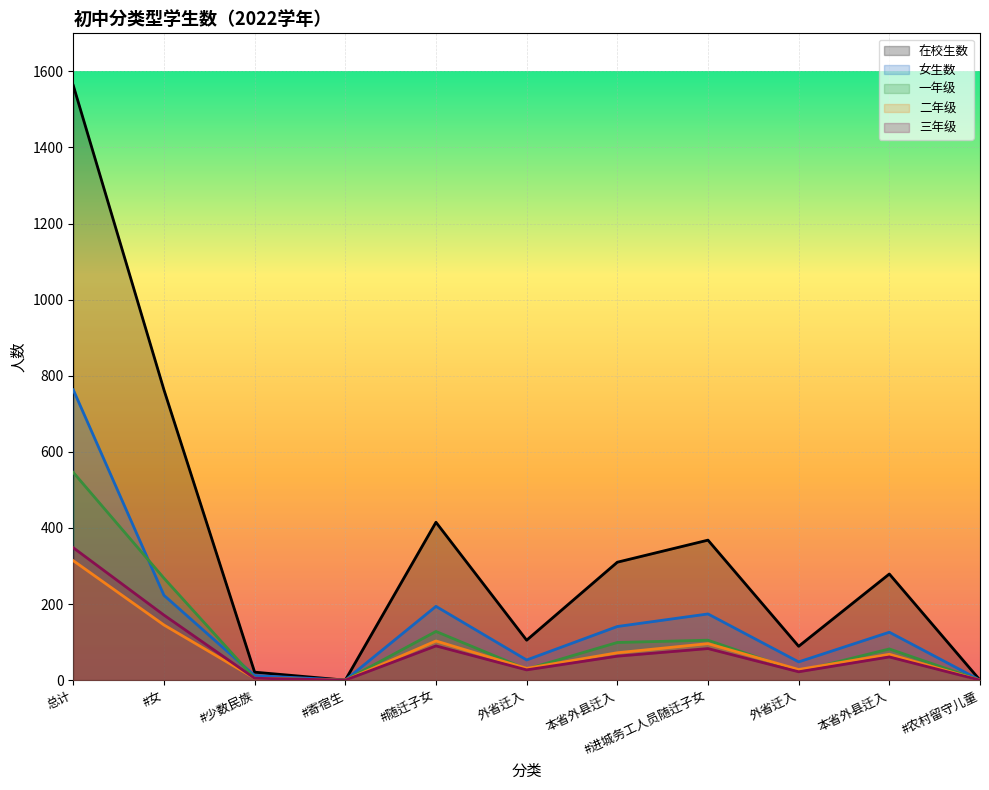

True or false: 女生数 and 一年级 intersect in this chart.

True